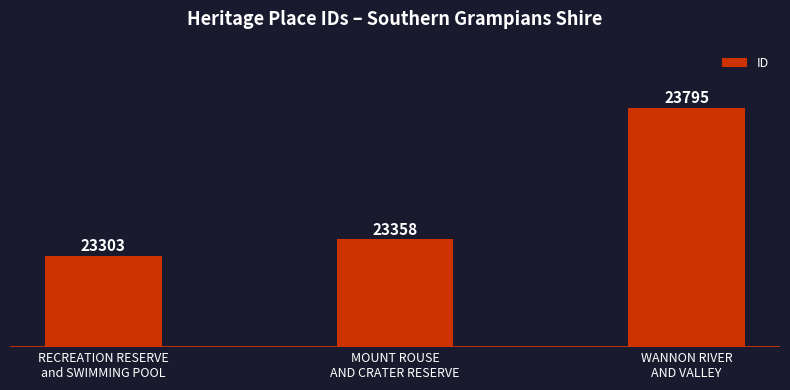

How many data points are less than 23358?

1